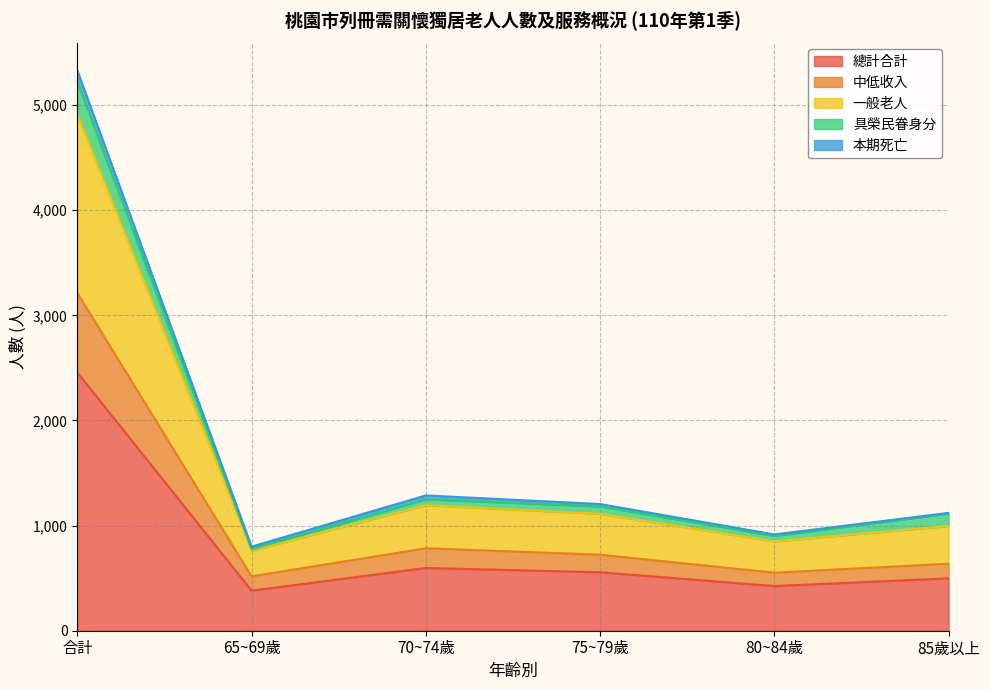

At which category does the chart reach its peak across all series?

合計